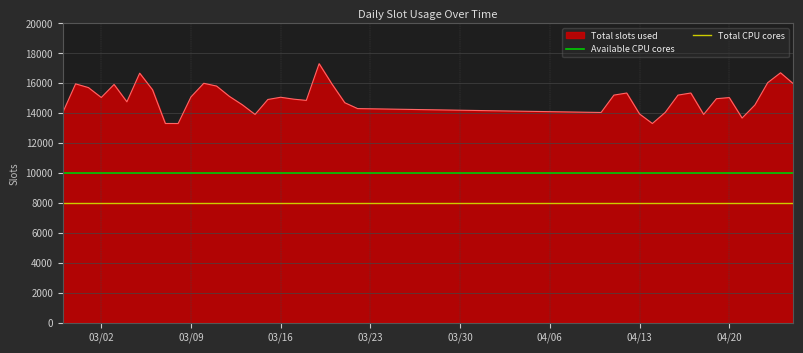

What is the lowest value of the Available CPU cores series?

10000